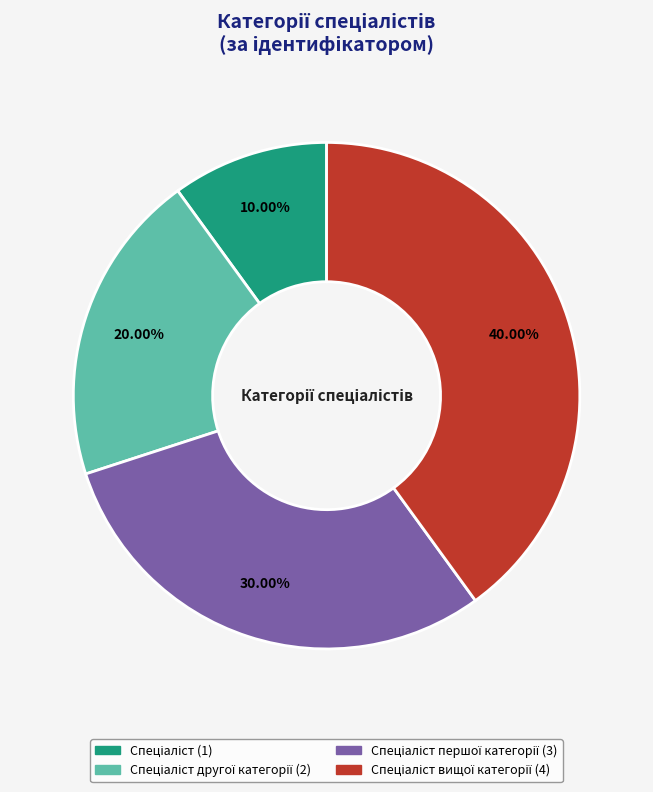

Is there any slice that represents more than half of the pie?

No